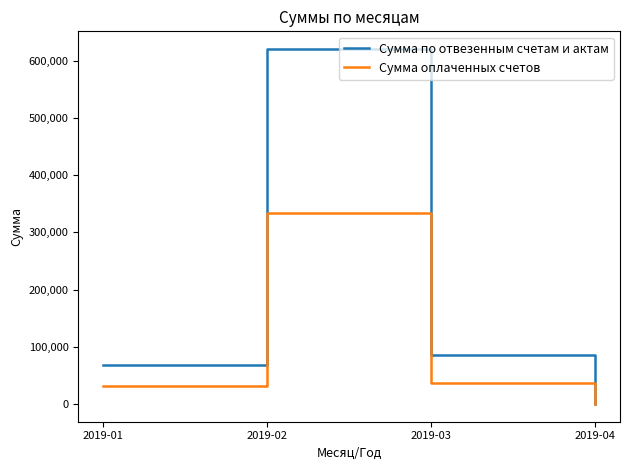

What is the sum of all Сумма по отвезенным счетам и актам values?

773956.4